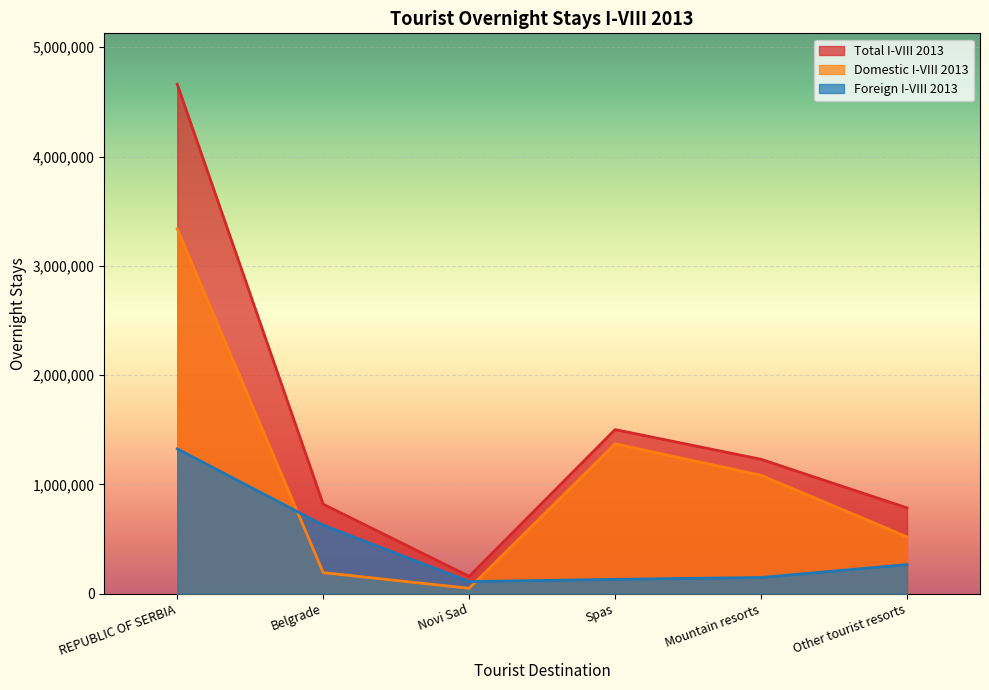

Reading left to right, list all the values displayed in this chart.

Total I-VIII 2013: REPUBLIC OF SERBIA=4661104	Belgrade=817749	Novi Sad=157828	Spas=1500854	Mountain resorts=1228894	Other tourist resorts=784370
Domestic I-VIII 2013: REPUBLIC OF SERBIA=3336924	Belgrade=191440	Novi Sad=48086	Spas=1370619	Mountain resorts=1081856	Other tourist resorts=519082
Foreign I-VIII 2013: REPUBLIC OF SERBIA=1324180	Belgrade=626309	Novi Sad=109742	Spas=130235	Mountain resorts=147038	Other tourist resorts=265288